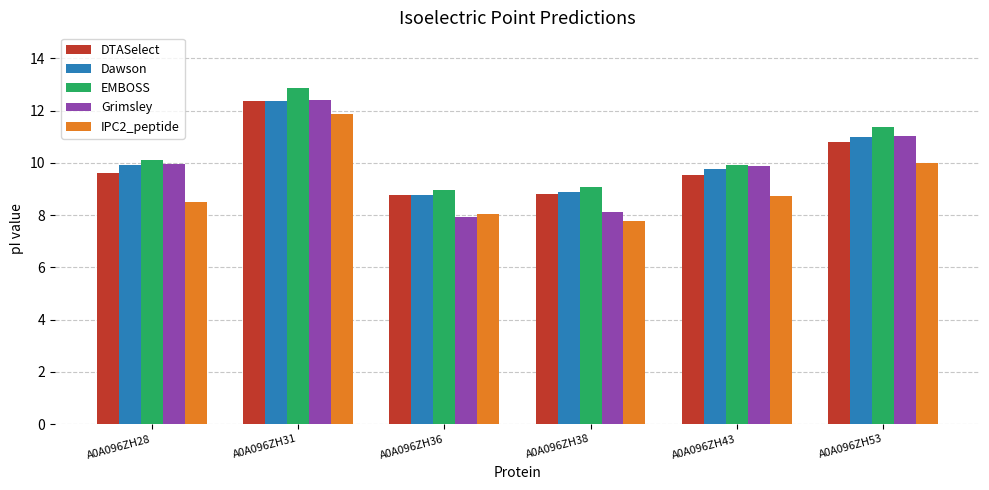

Between A0A096ZH28 and A0A096ZH36, which series saw the biggest shift?

Grimsley